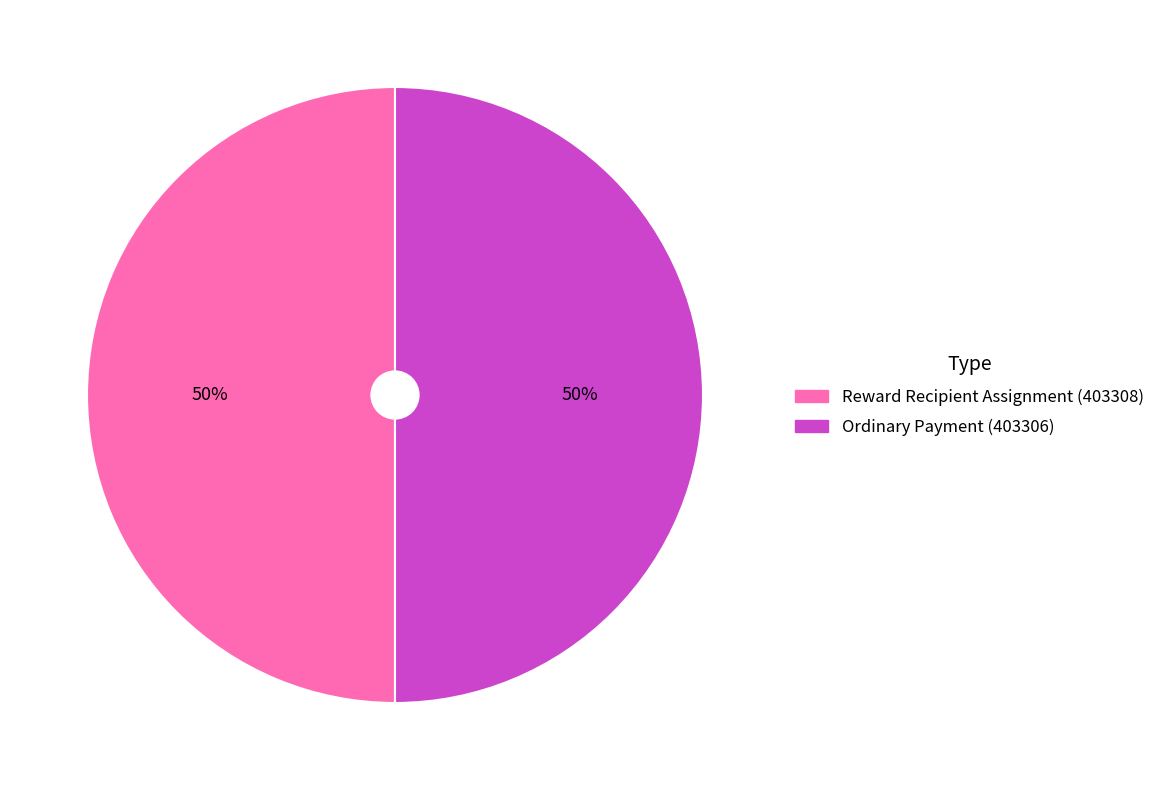

Approximately how many times larger is the value at Reward Recipient Assignment (403308) compared to Ordinary Payment (403306)?

1.0